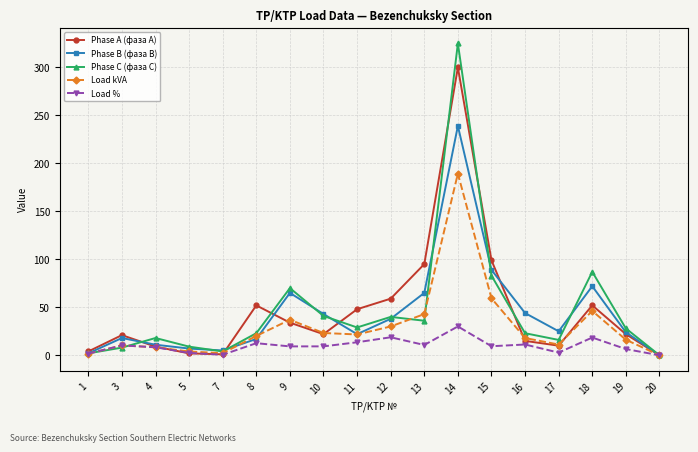

How many values in Load kVA are above zero?

17